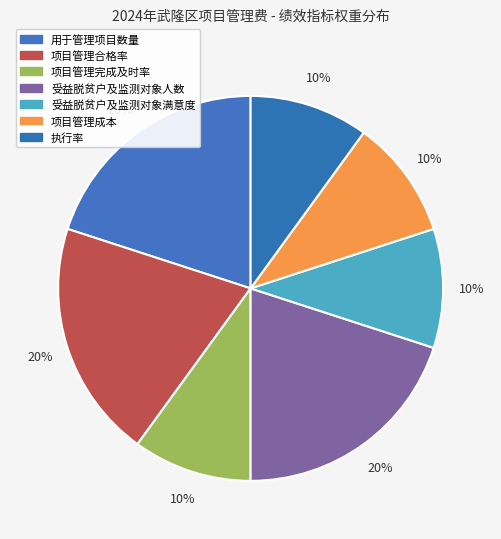

True or false: 项目管理成本 accounts for 1% of the total.

False